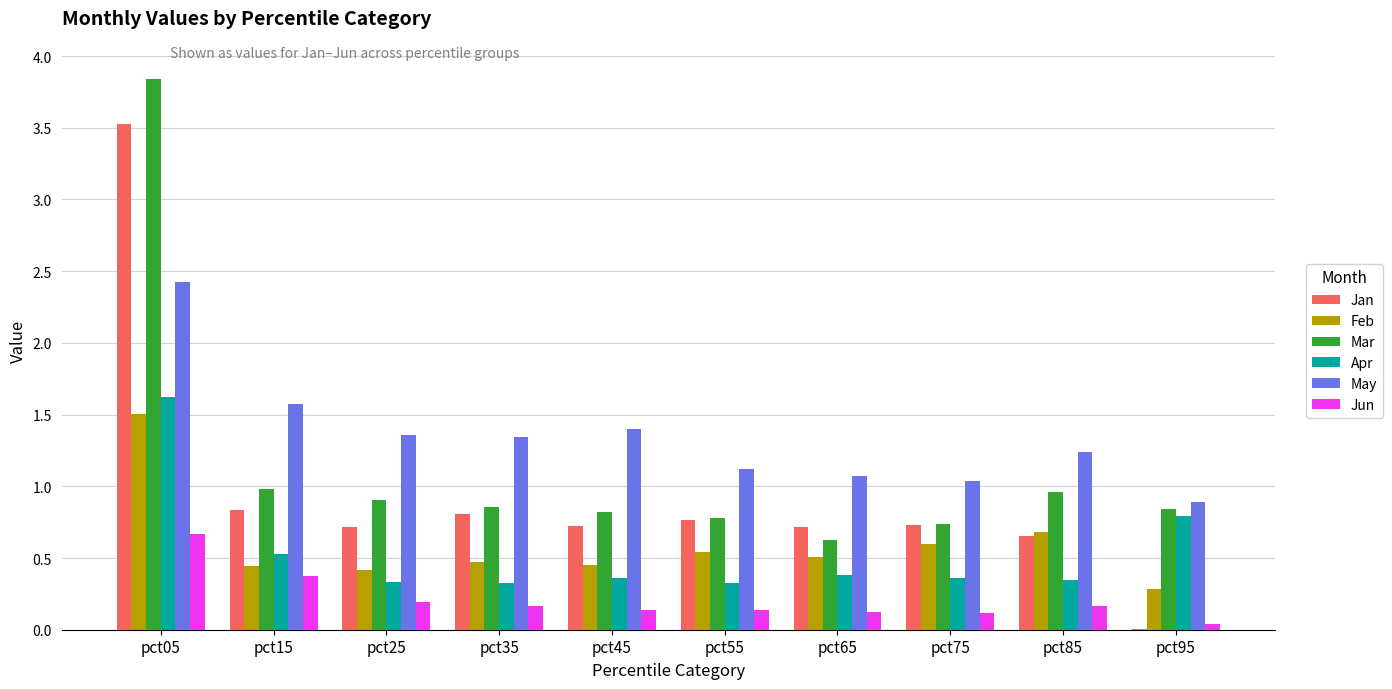

Is it true that Apr equals 0.4 at pct45?

True